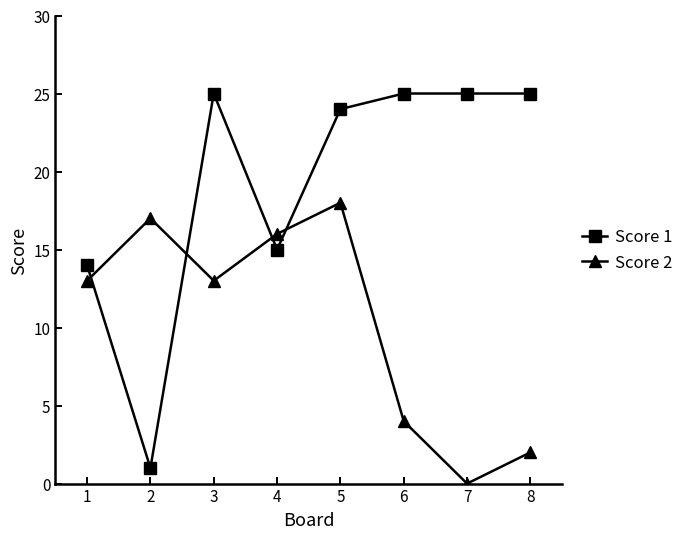

How many series are shown in this chart?

2